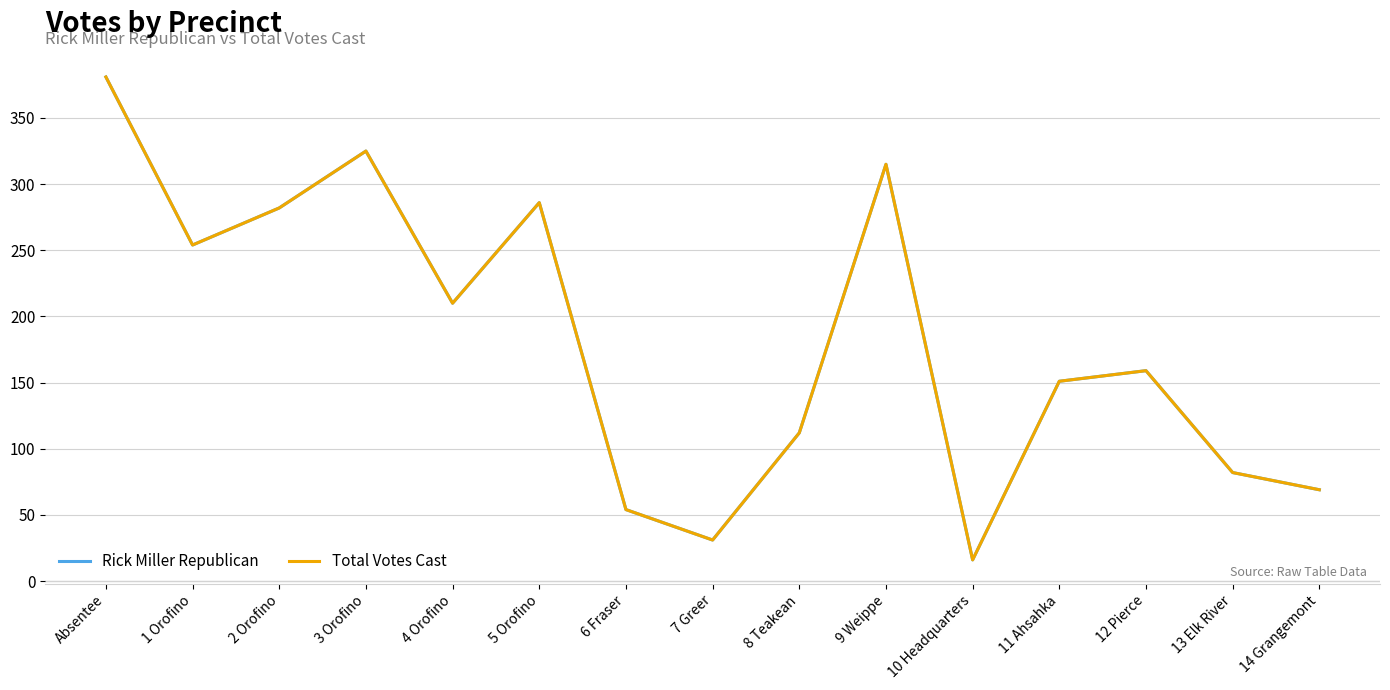

The Rick Miller Republican series shows 54 at 6 Fraser. True or false?

True